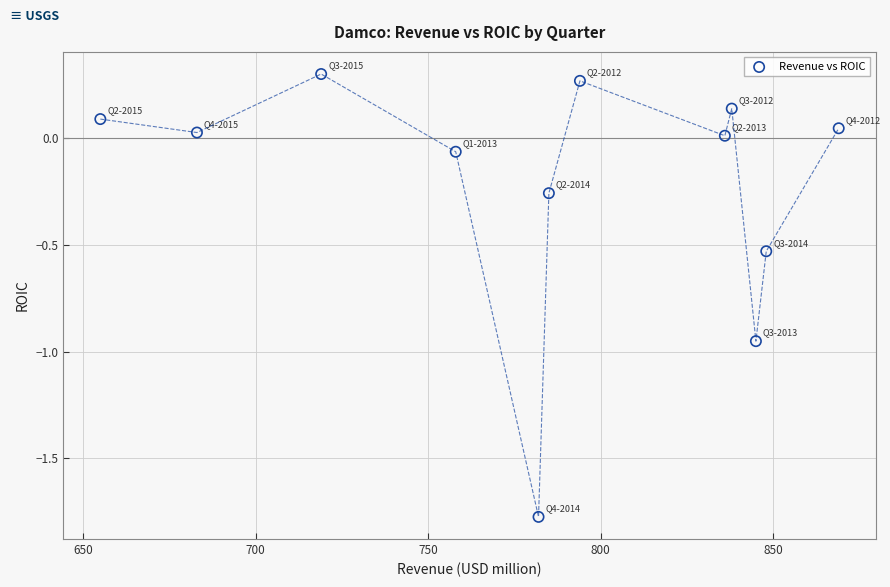

What is the average X value?

784.3